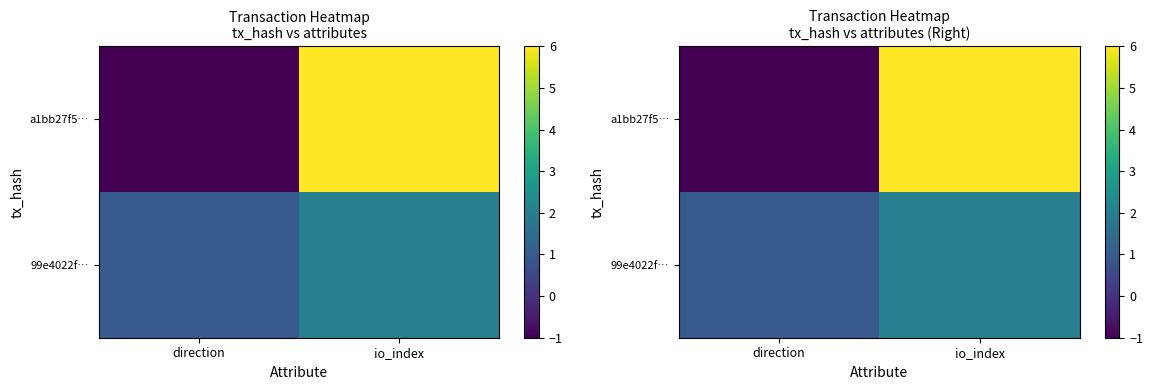

What is the difference between the highest and lowest values at io_index?

4